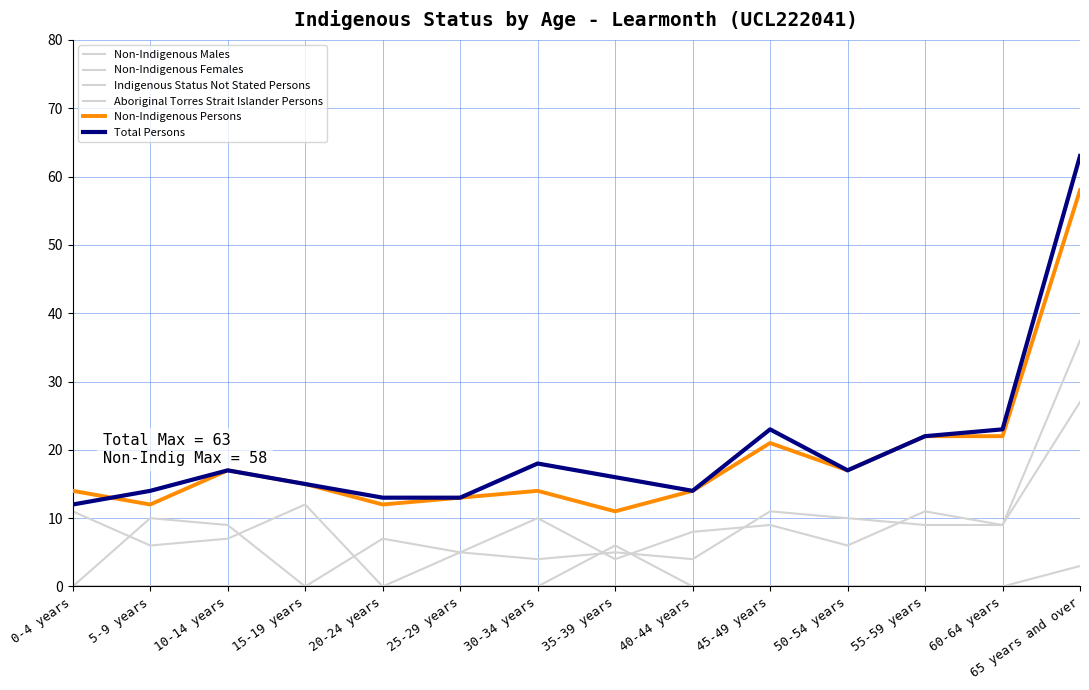

List the labels in order of Indigenous Status Not Stated Persons value, largest first.

35-39 years, 65 years and over, 0-4 years, 5-9 years, 10-14 years, 15-19 years, 20-24 years, 25-29 years, 30-34 years, 40-44 years, 45-49 years, 50-54 years, 55-59 years, 60-64 years